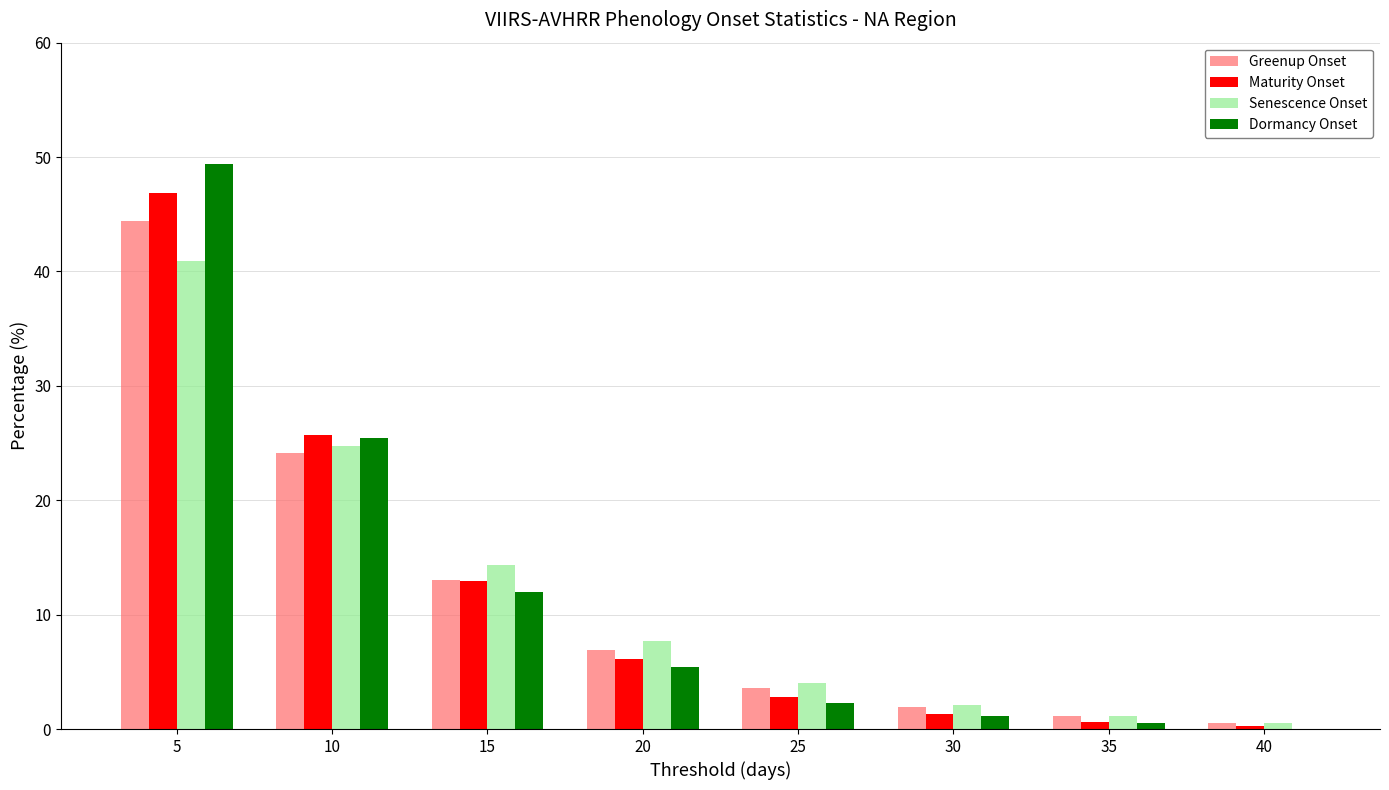

Reading left to right, what are all the values shown in this chart?

Greenup Onset: 5=44.4	10=24.1	15=13.0	20=6.9	25=3.6	30=1.9	35=1.1	40=0.5
Maturity Onset: 5=46.9	10=25.7	15=12.9	20=6.1	25=2.8	30=1.3	35=0.6	40=0.3
Senescence Onset: 5=40.9	10=24.7	15=14.3	20=7.7	25=4.0	30=2.1	35=1.1	40=0.5
Dormancy Onset: 5=49.4	10=25.4	15=12.0	20=5.4	25=2.3	30=1.1	35=0.5	40=0.0